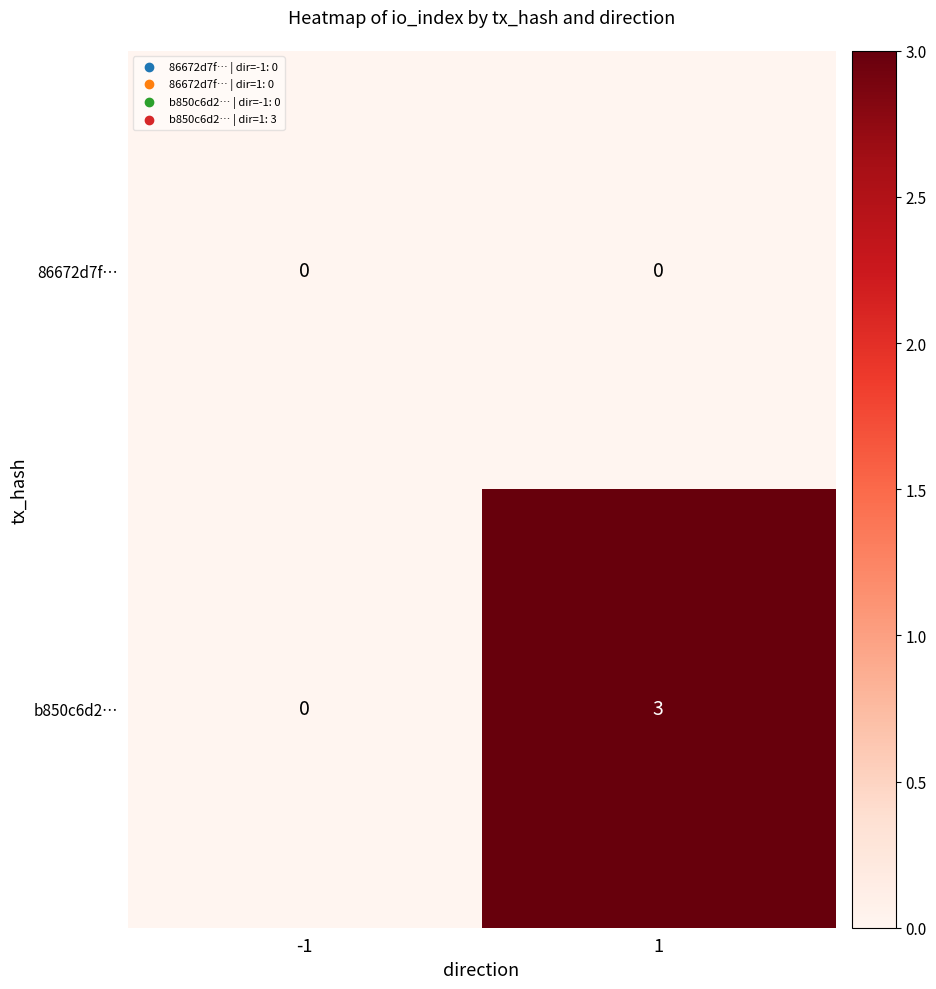

Reading left to right, list all the values displayed in this chart.

86672d7f…: -1=0	1=0
b850c6d2…: -1=0	1=3